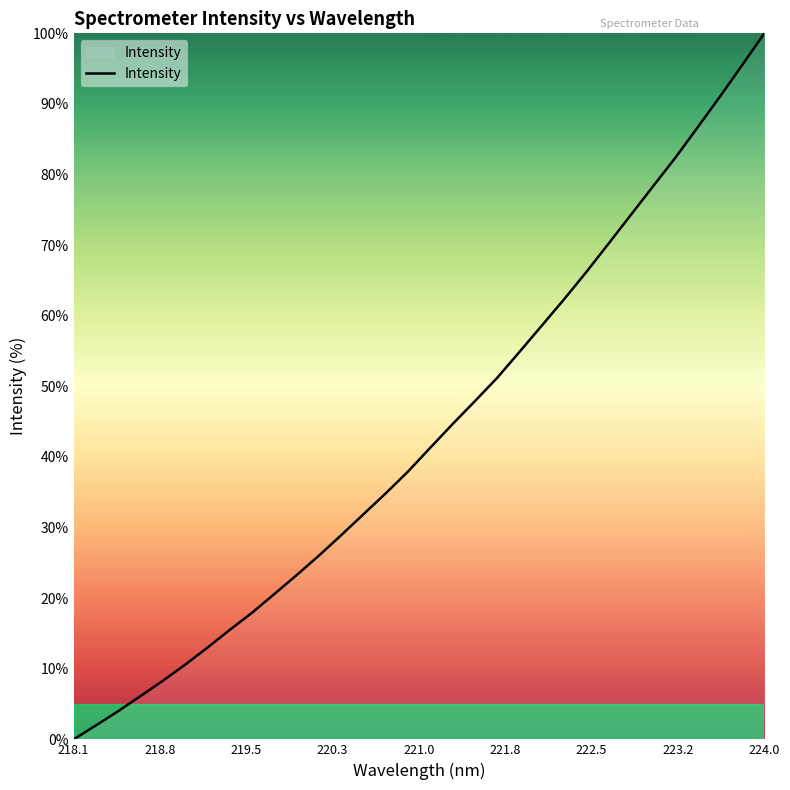

How many lines are shown in the chart?

1